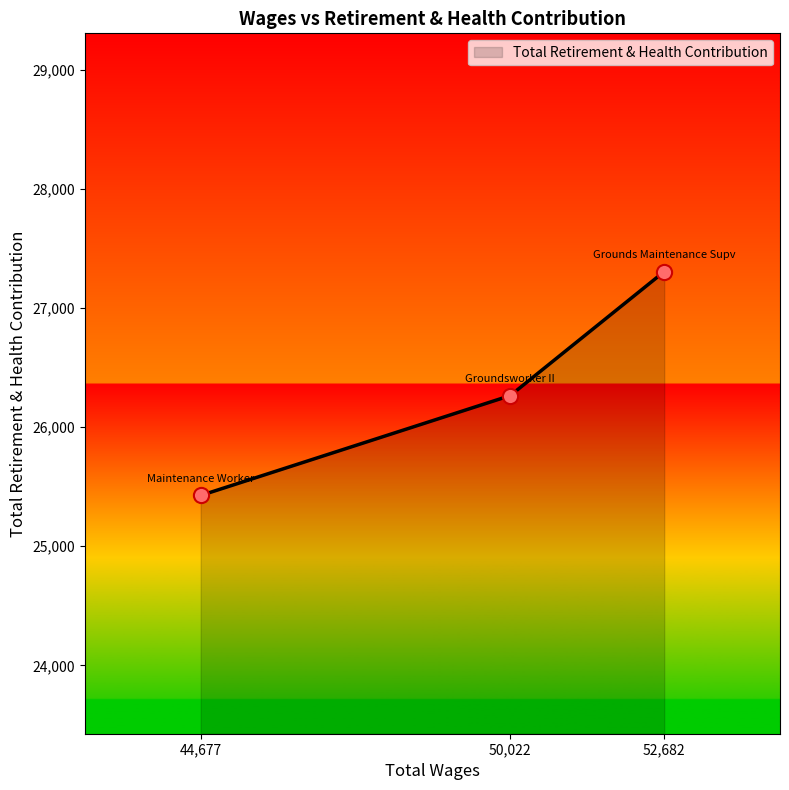

Approximately how many times larger is the value at 50,022 compared to 44,677?

1.0